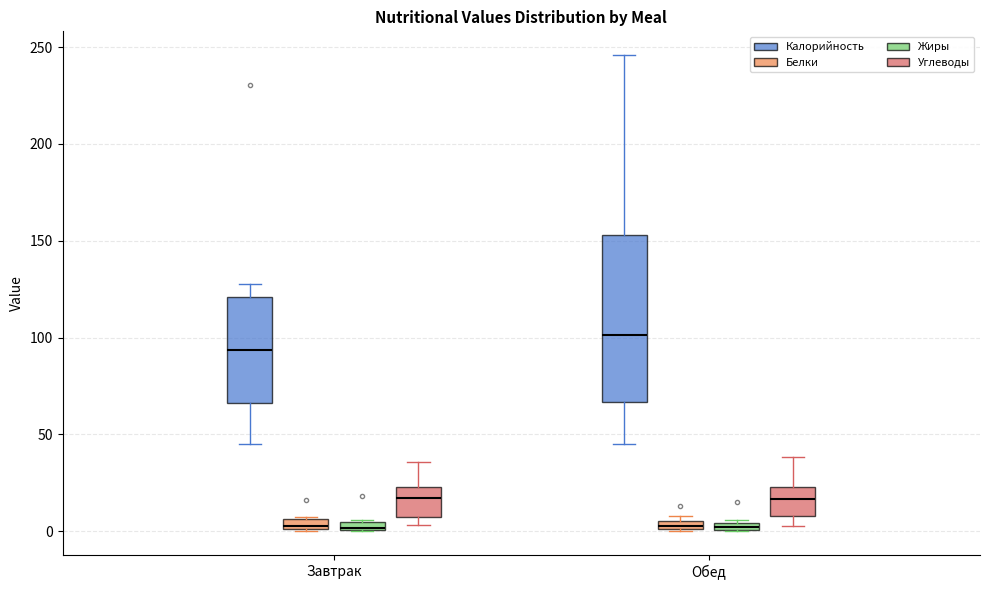

Which box is the tallest, from its lower edge to its upper edge?

Обед (Калорийность)